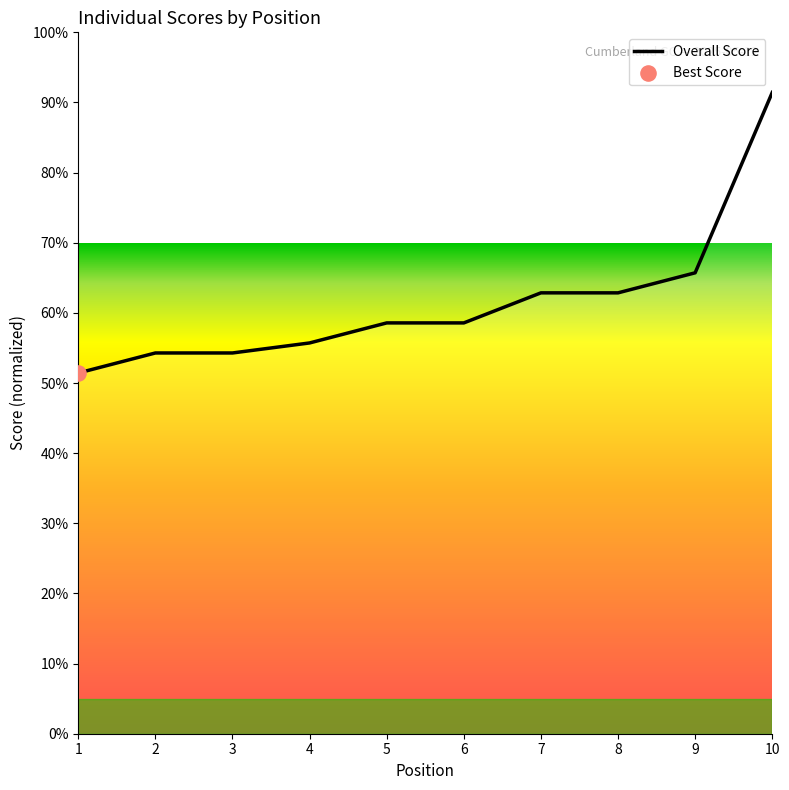

What is the change in value from 1 to 7?

+11.4